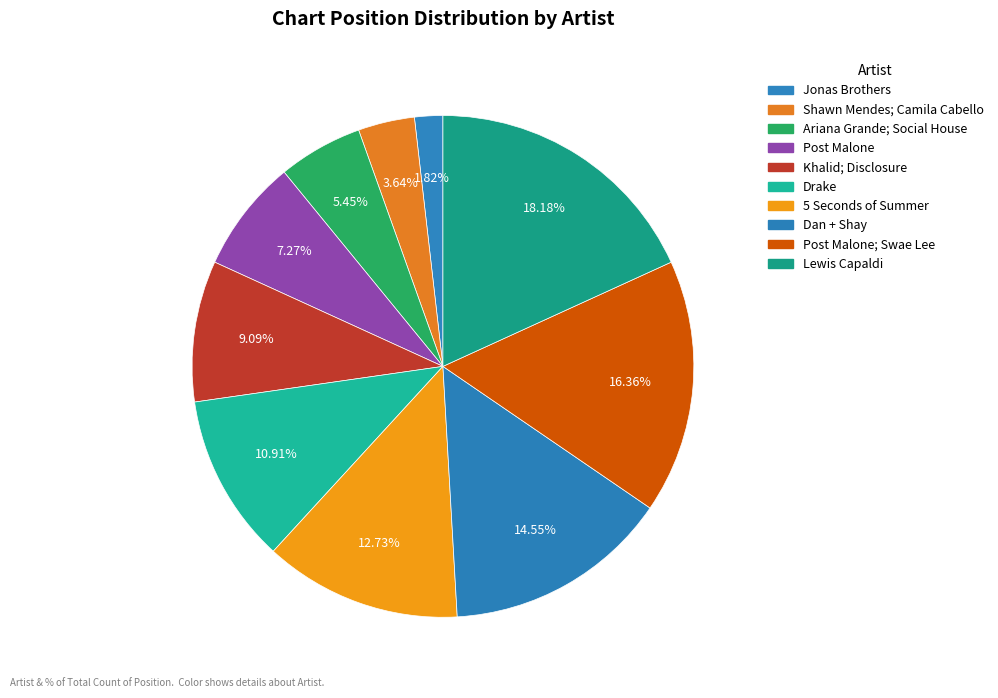

Which category has the smallest portion of the pie?

Jonas Brothers